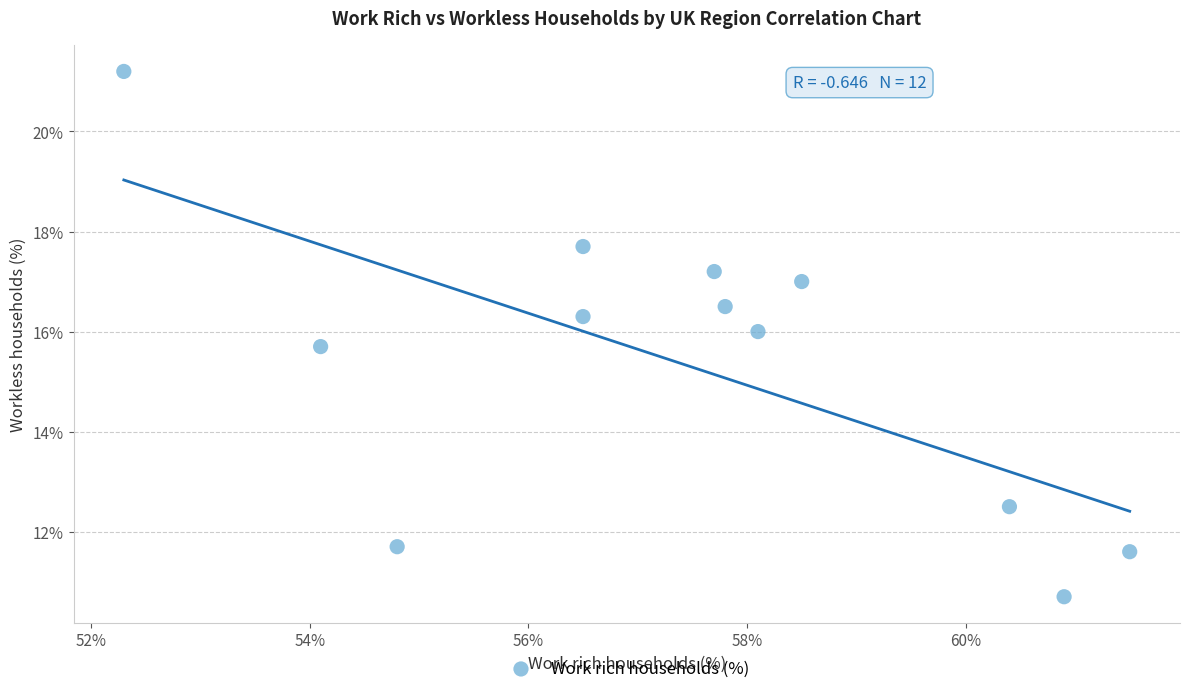

What is the average Y value?

15.3